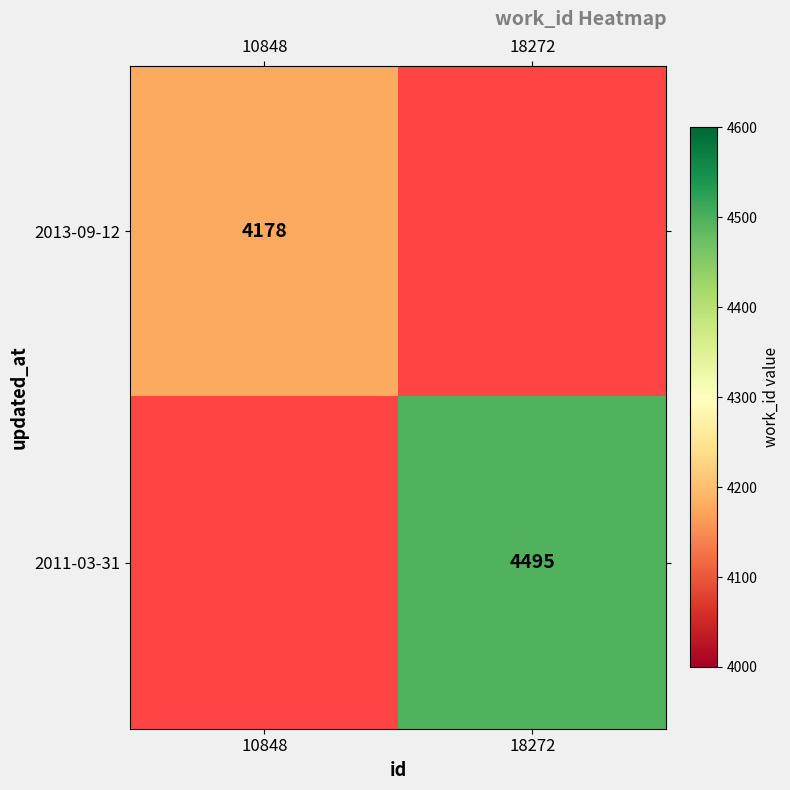

Is the value of 2013-09-12 at 10848 greater than the value of 2011-03-31 at 18272?

No